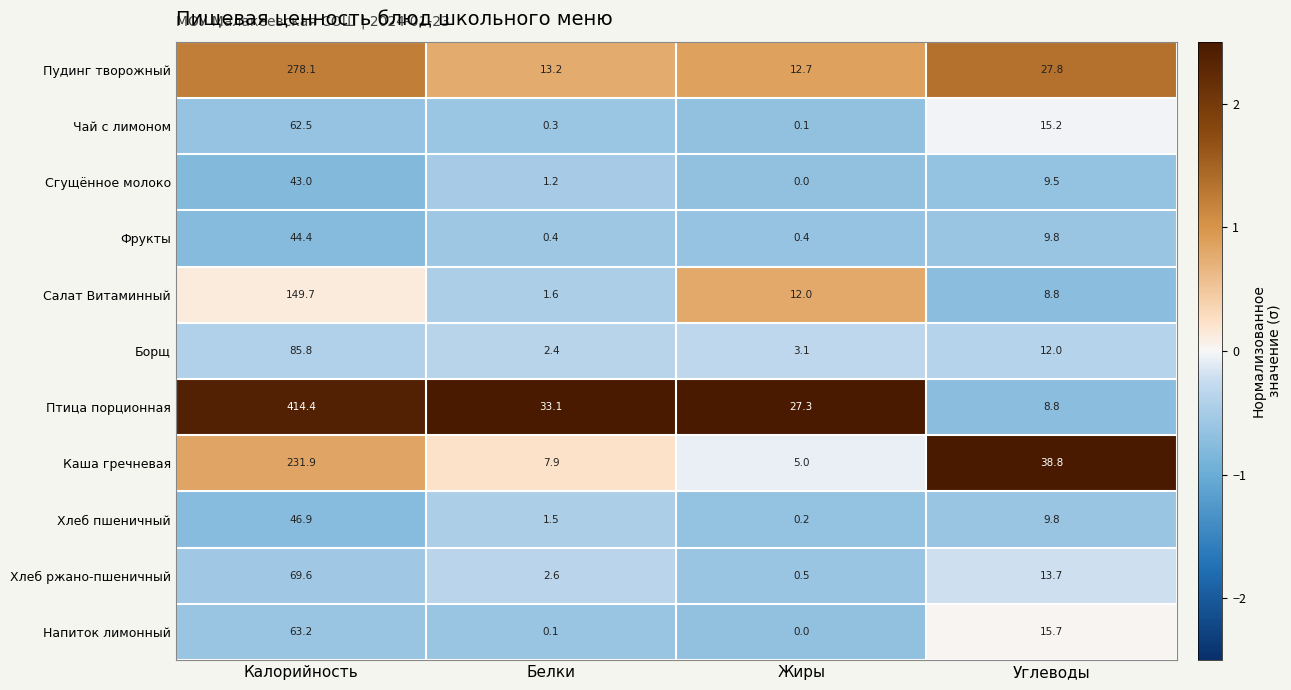

Between Белки and Жиры, which series saw the biggest shift?

Салат Витаминный